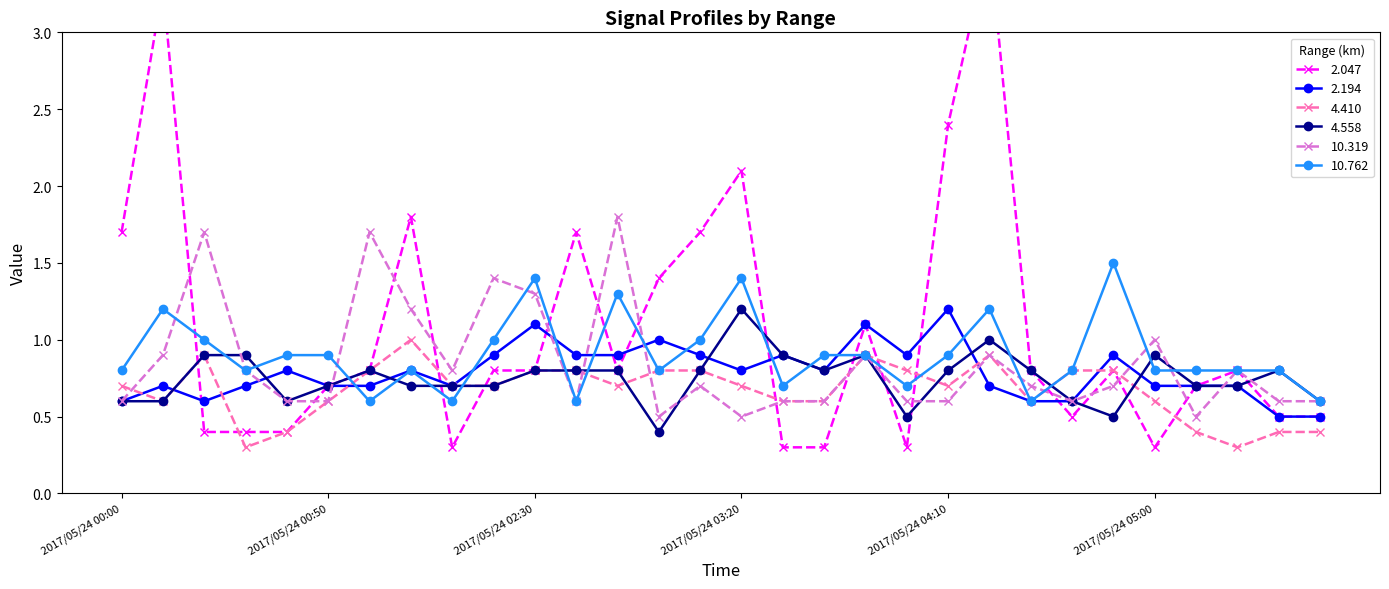

What is the highest value of the 4.410 series?

1.0